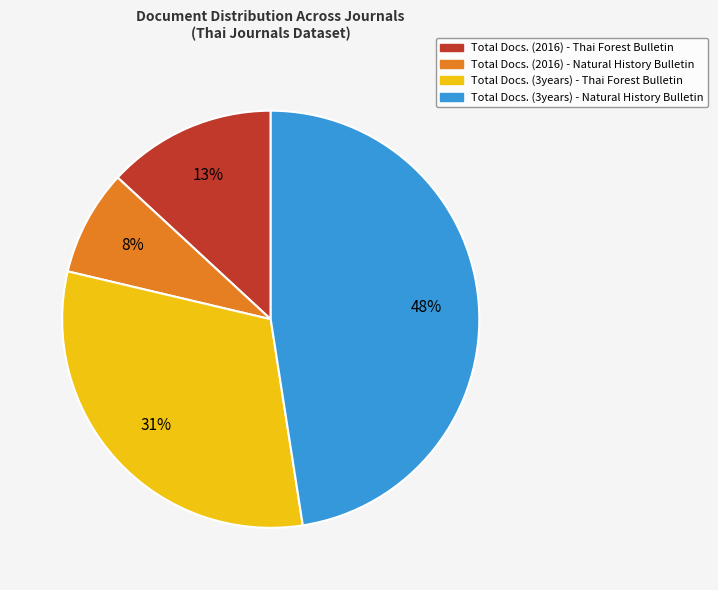

To the nearest percent, what is the average slice percentage?

25%